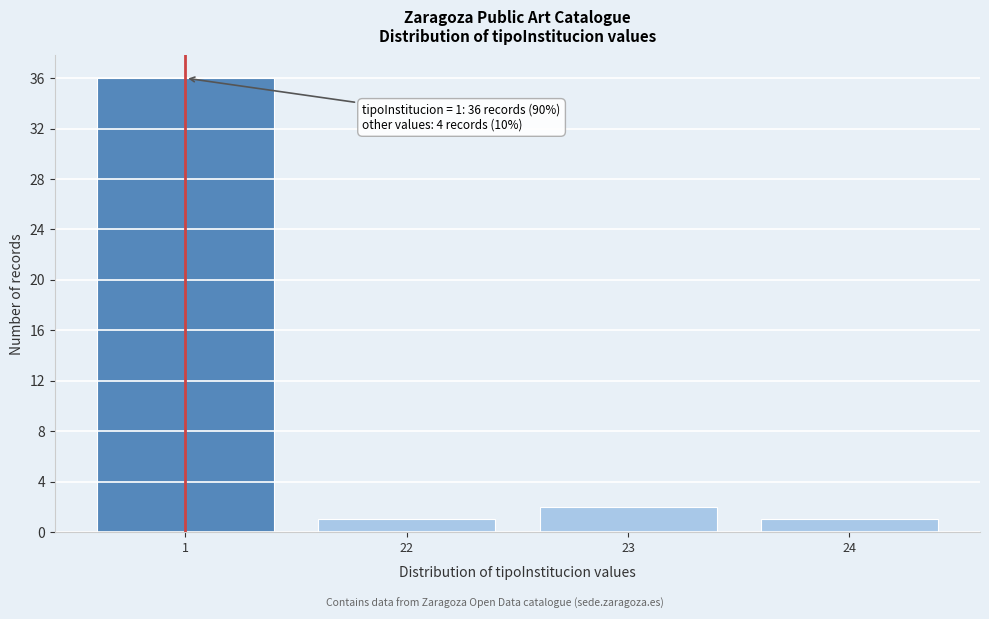

Reading left to right, what are all the values shown in this chart?

36	1	2	1